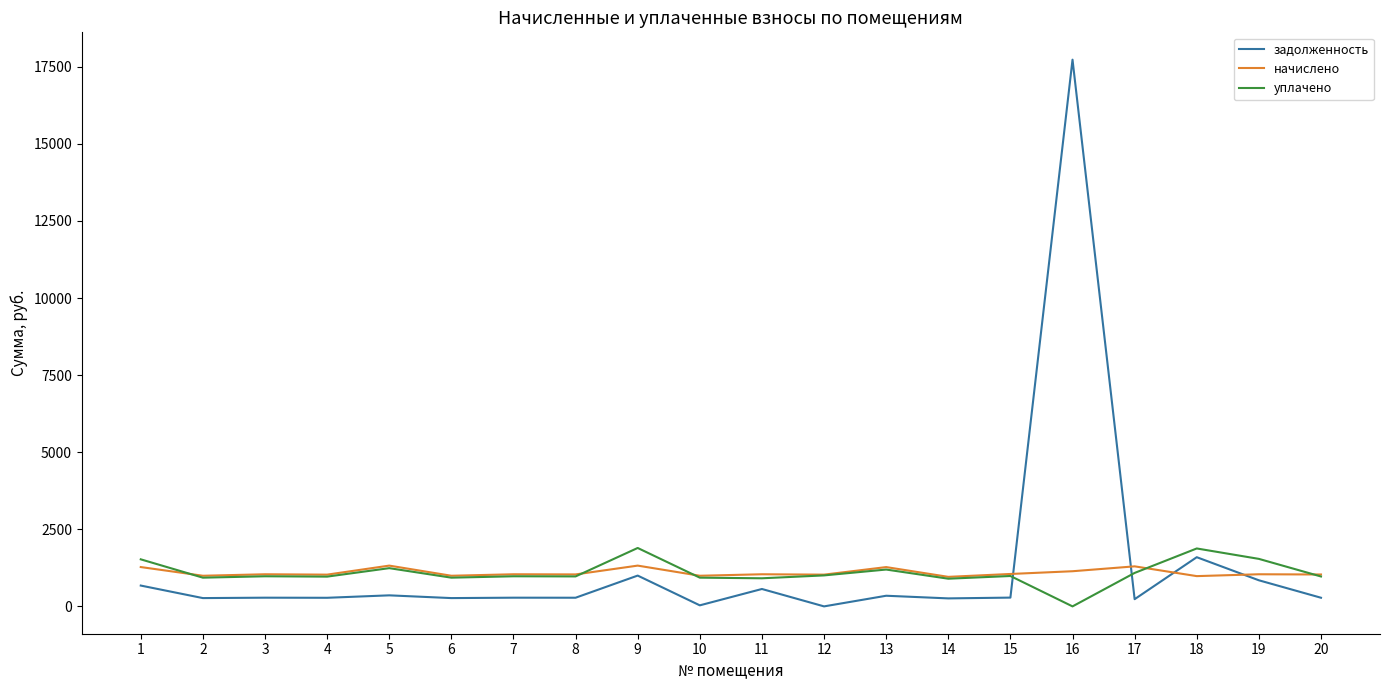

Which series has the largest range (max minus min)?

задолженность